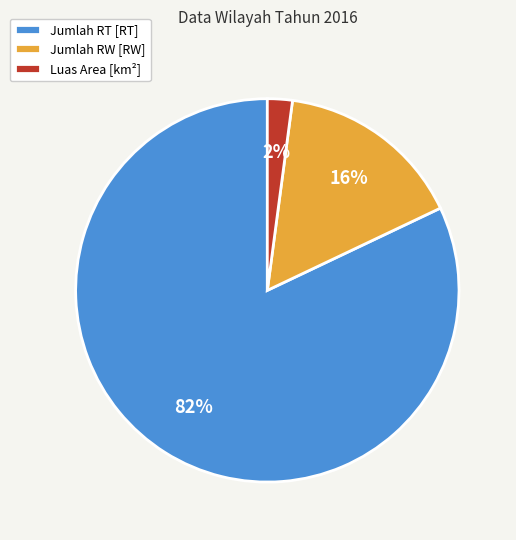

Which category accounts for the majority?

Jumlah RT [RT]